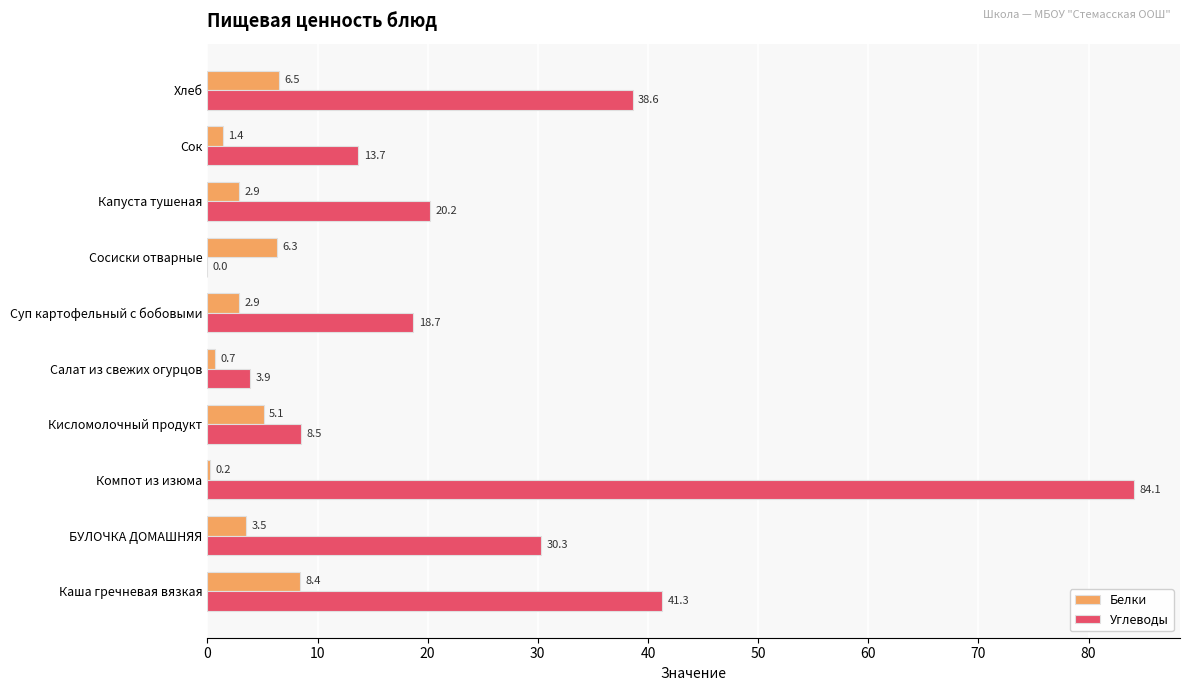

At which category is the sum across all series the highest?

Компот из изюма